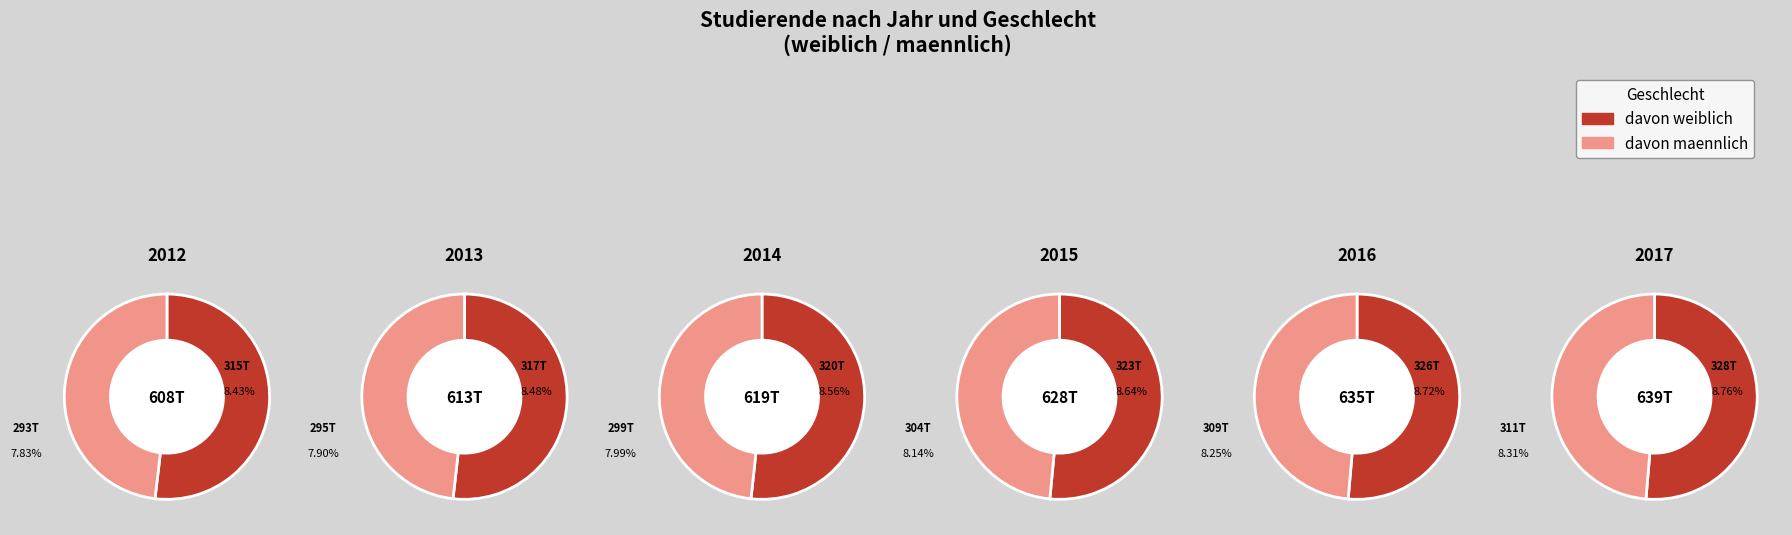

Between 2015 and 2017, which series saw the biggest shift?

davon maennlich